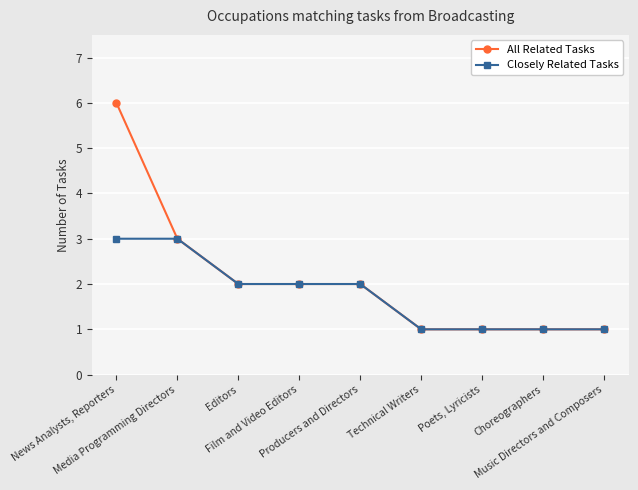

What is the lowest value of the Closely Related Tasks series?

1